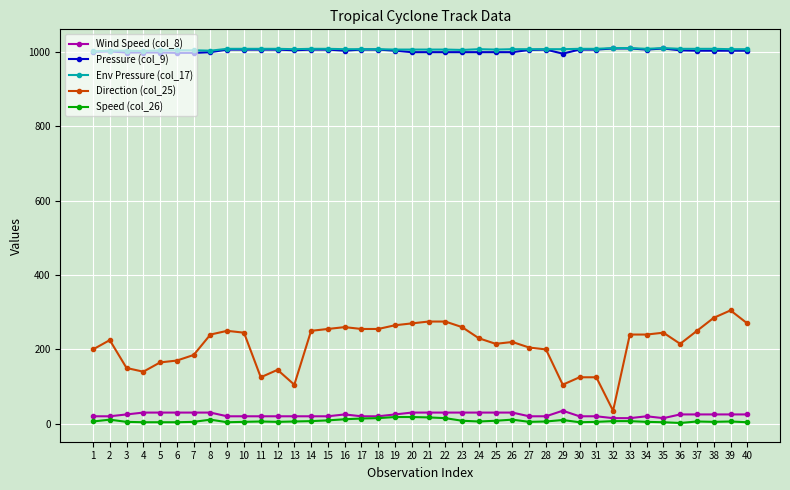

What is the greatest value displayed?

1011